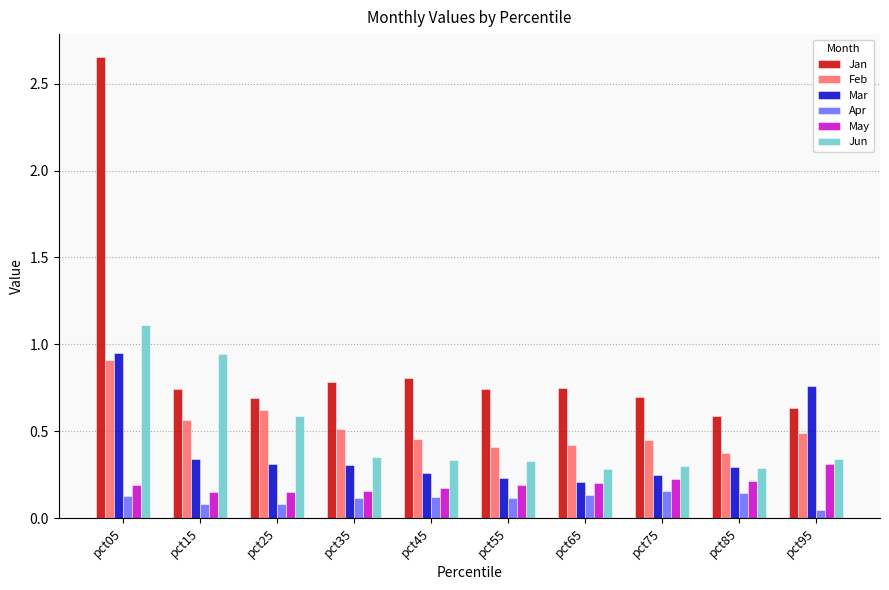

True or false: May has a value of 0.3 at pct05.

False